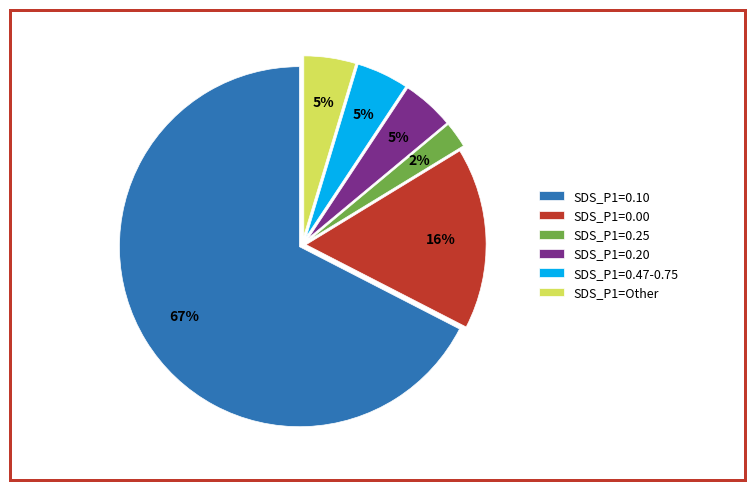

To the nearest percent, what is the average slice percentage?

17%